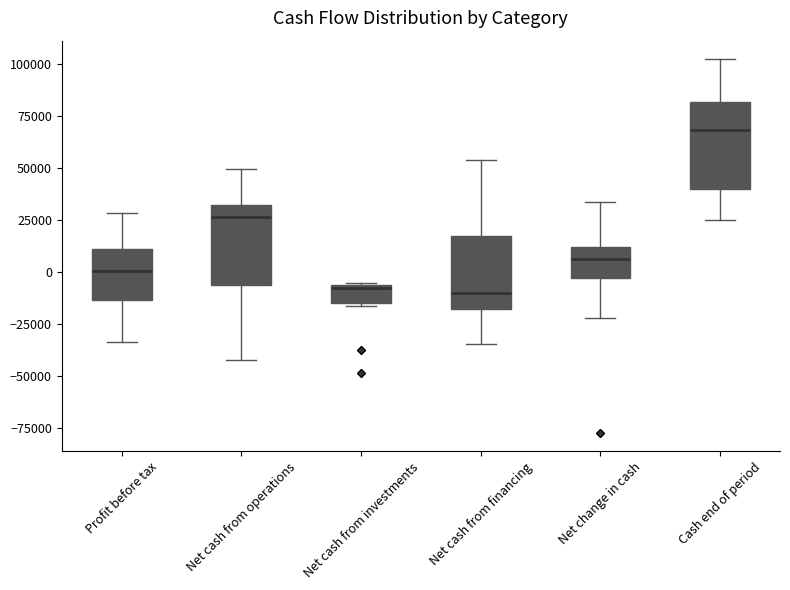

Where is the upper edge of the box for Profit before tax on the y-axis? The values are not printed on the chart, so give them approximately, as read against the axis.

10000